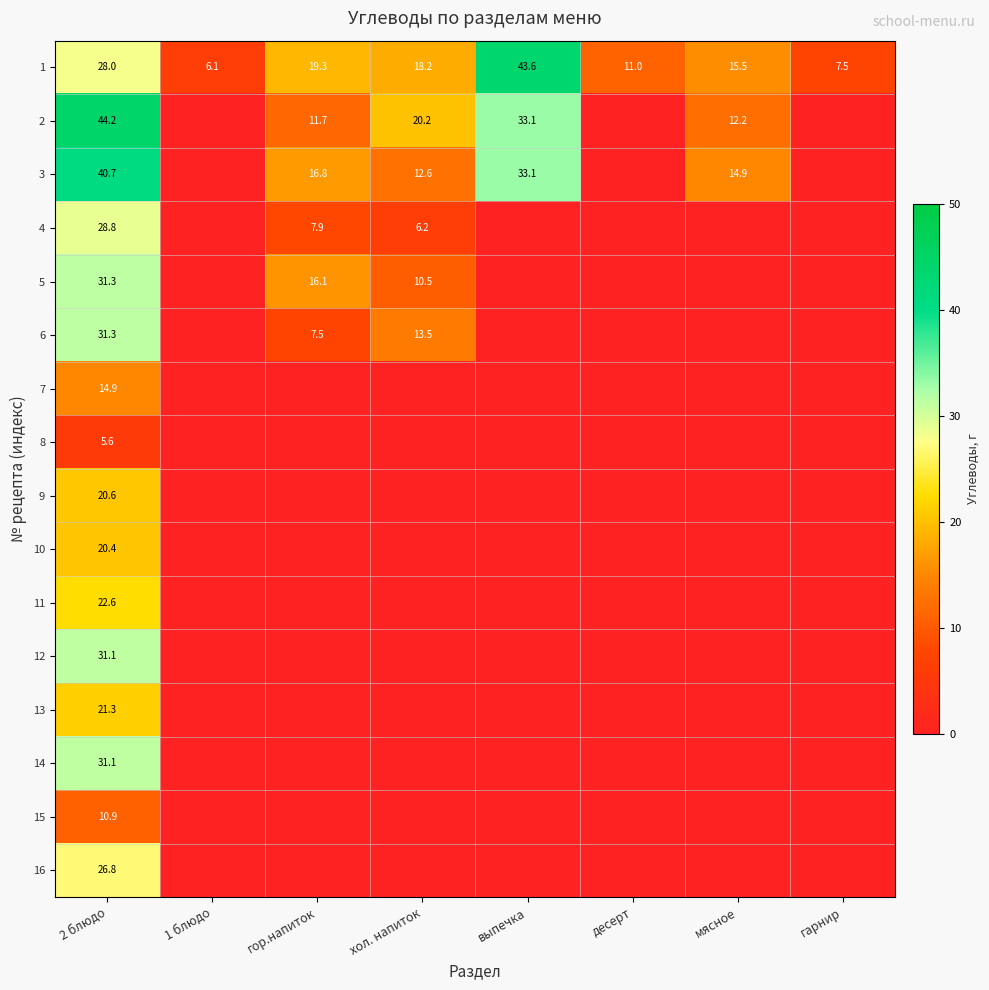

Is it true that 3 equals 40.7 at 2 блюдо?

True